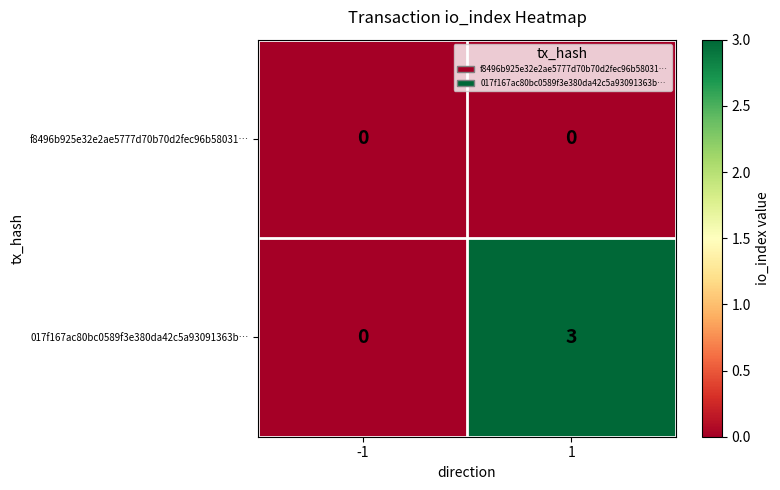

The value of f8496b925e32e2ae5777d70b70d2fec96b58031… at 1 is 0. True or false?

True